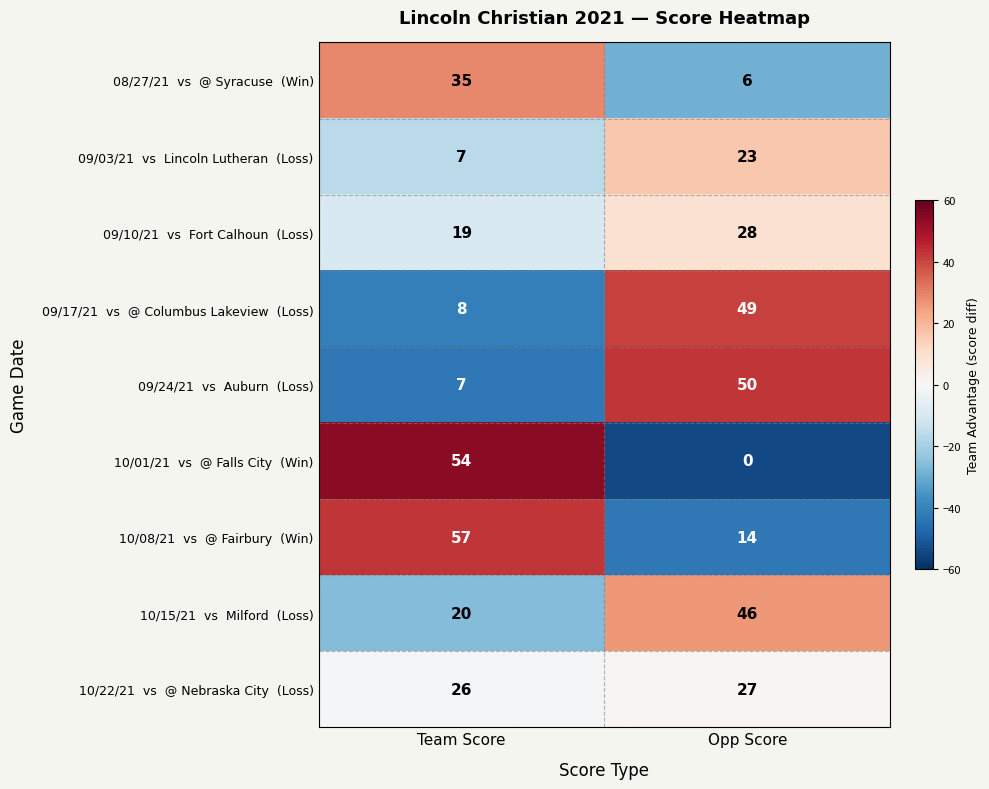

Which label corresponds to the largest value in the chart?

Team Score